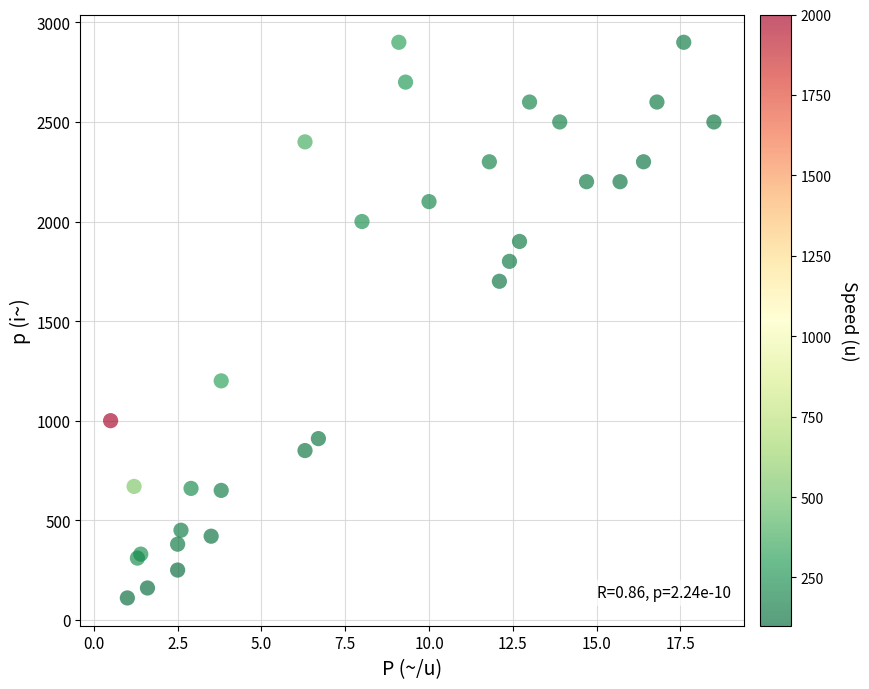

What Y value in the scatter plot is closest to 1505?

1700